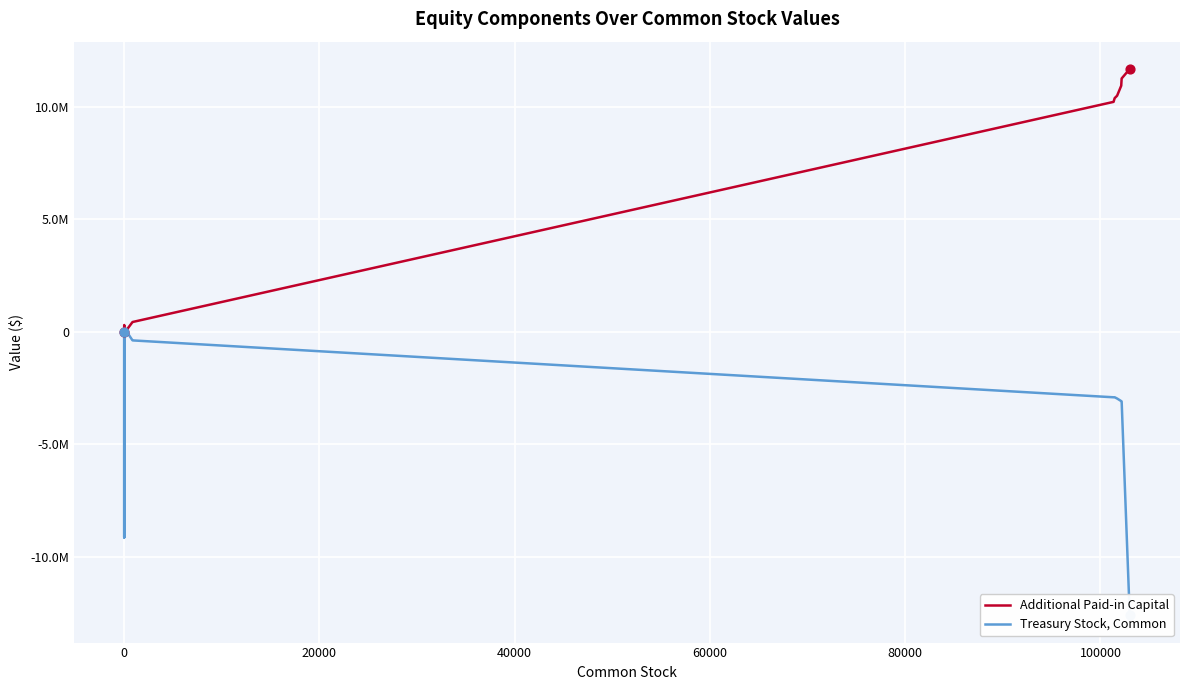

At how many categories does at least one series exceed 9167027?

8